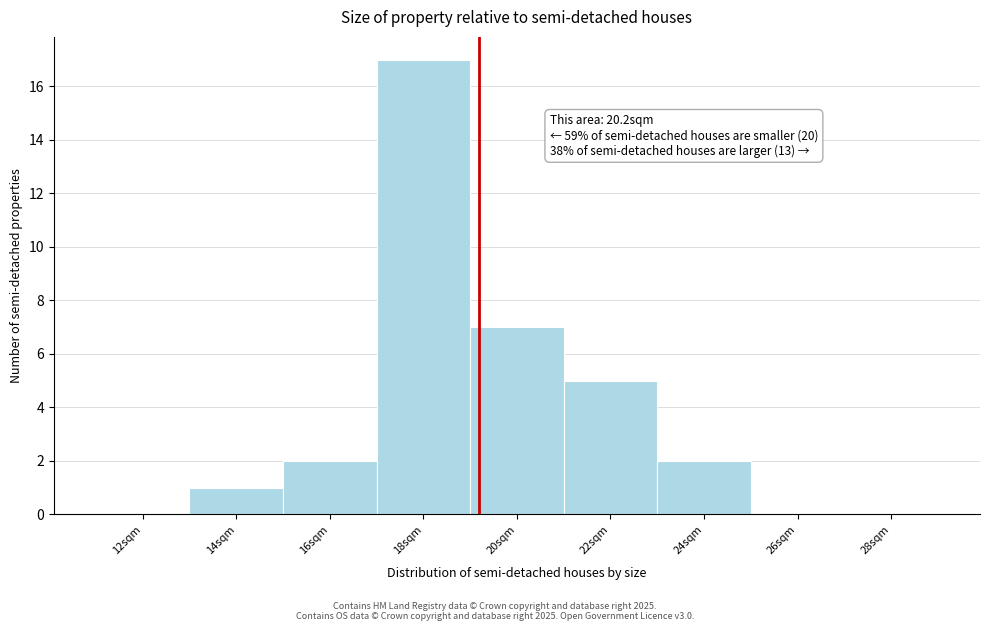

Reading left to right, extract all data points from this chart.

12sqm=0	14sqm=1	16sqm=2	18sqm=17	20sqm=7	22sqm=5	24sqm=2	26sqm=0	28sqm=0